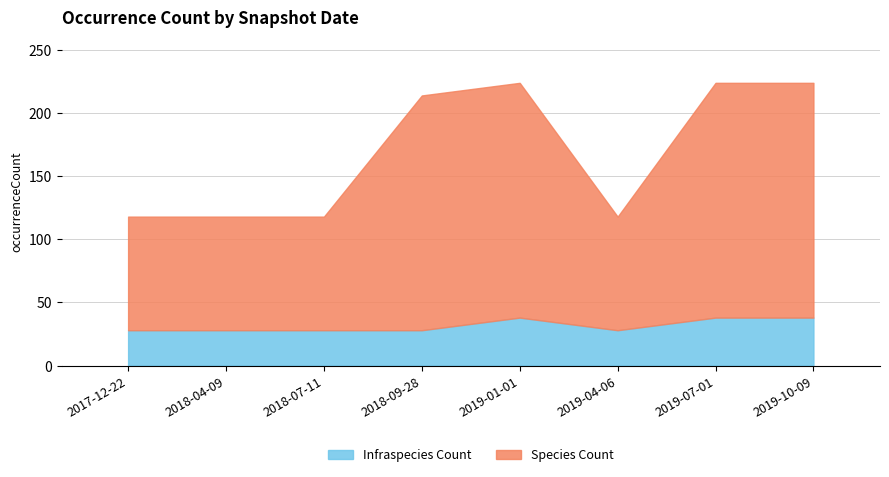

How many bars are there in each group?

2